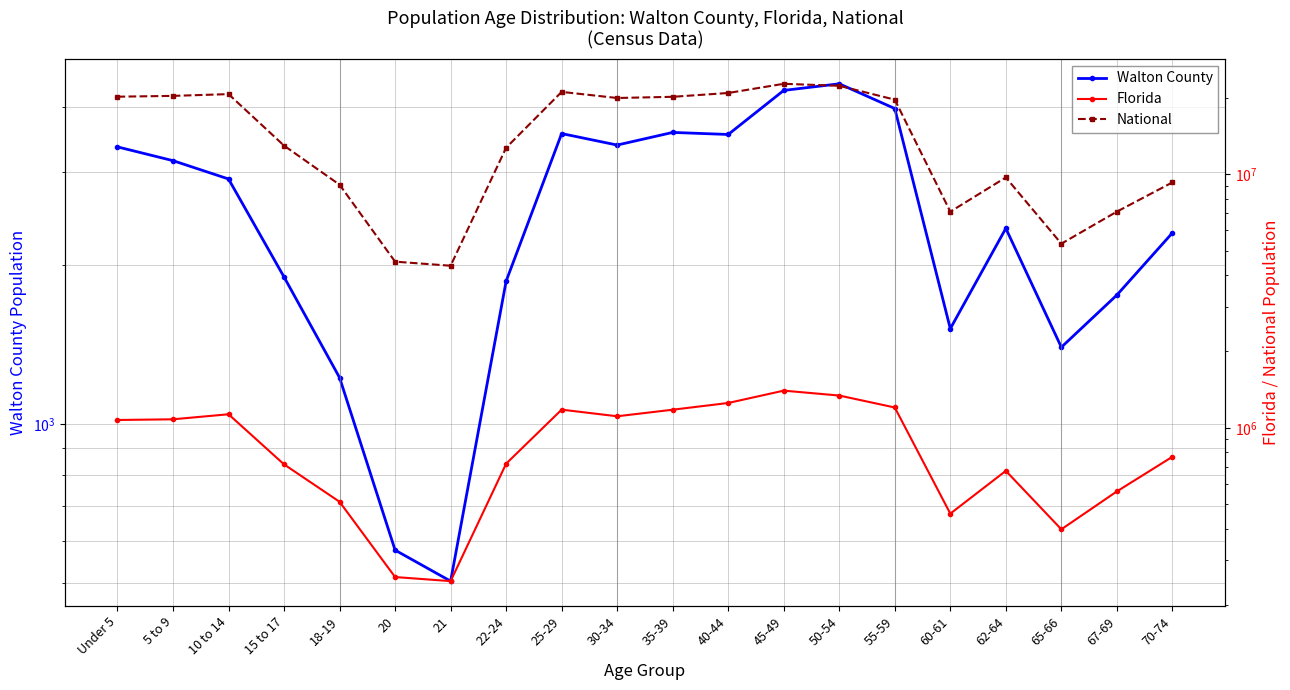

The value of Walton County at 30-34 is 4681. True or false?

False